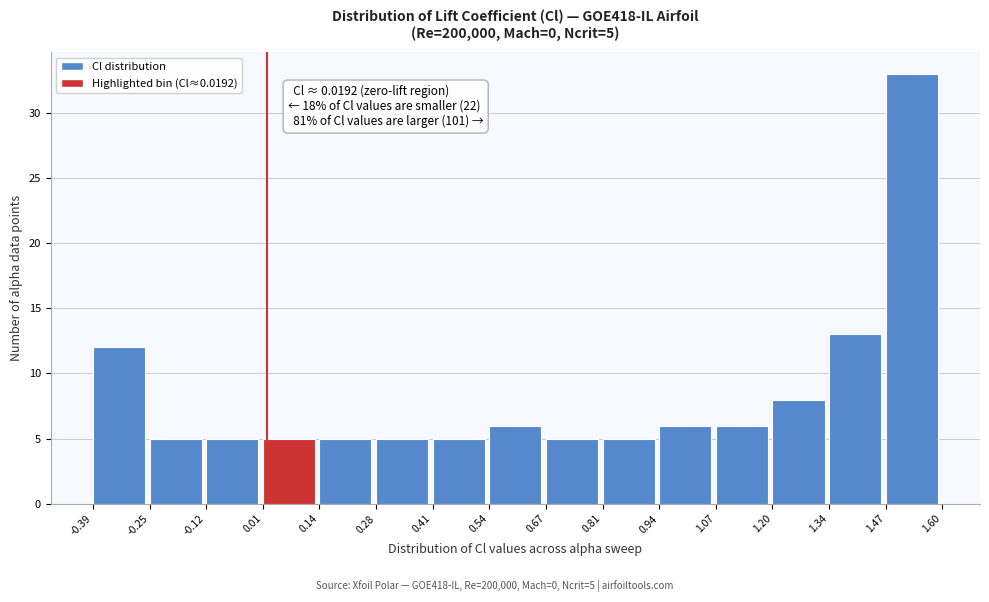

Over which range of the x-axis is the bar tallest?

1.47 to 1.60